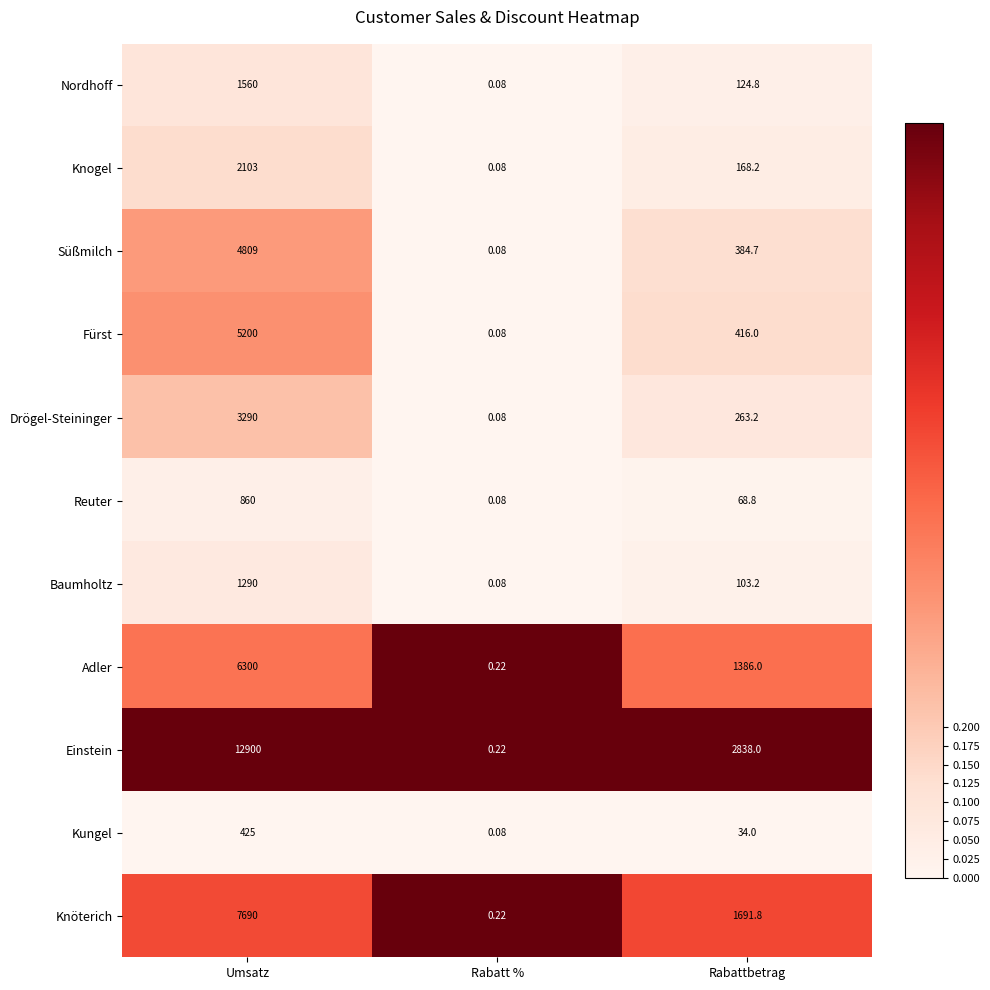

At which label is Fürst closest to 2600?

Rabattbetrag